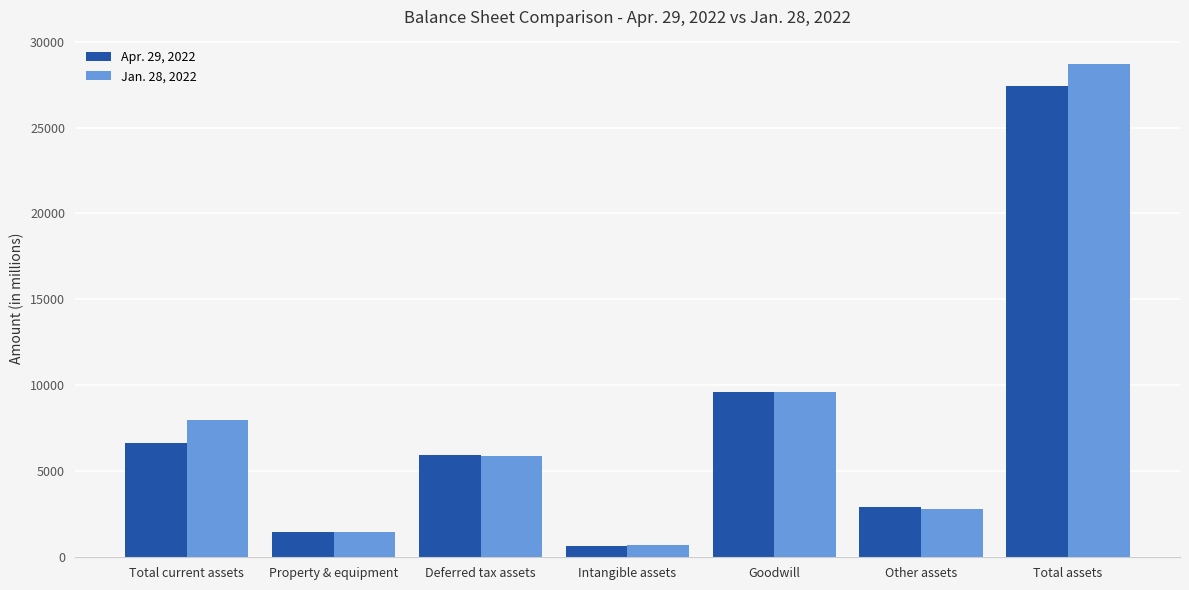

What is the maximum value for Jan. 28, 2022?

28676